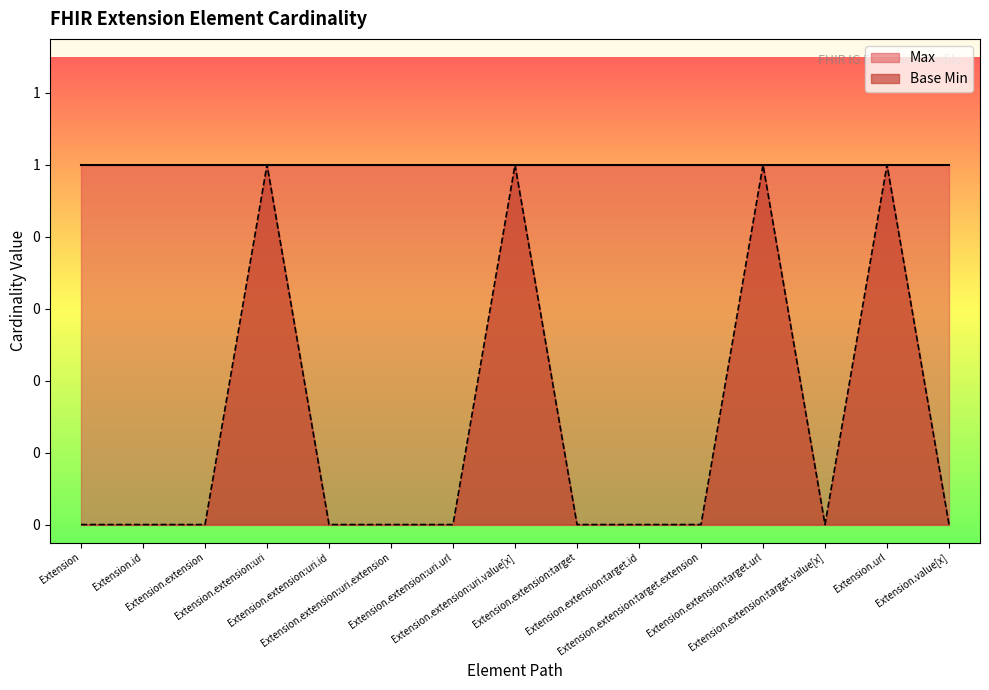

What is the difference between the maximum and minimum values?

1